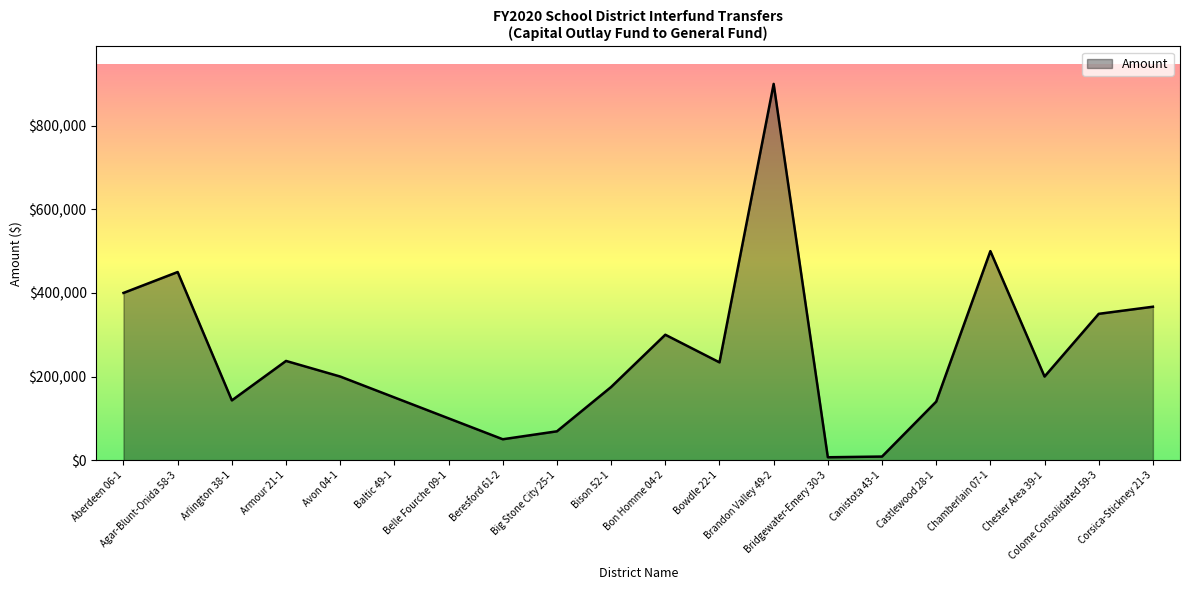

What is the maximum value shown in the chart?

900000.0